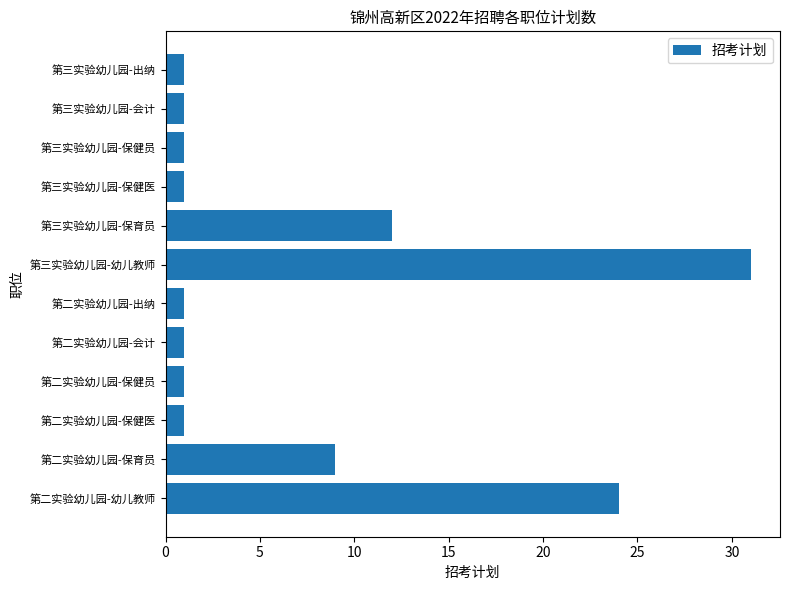

Reading bottom to top, transcribe all the data shown in this chart.

24	9	1	1	1	1	31	12	1	1	1	1